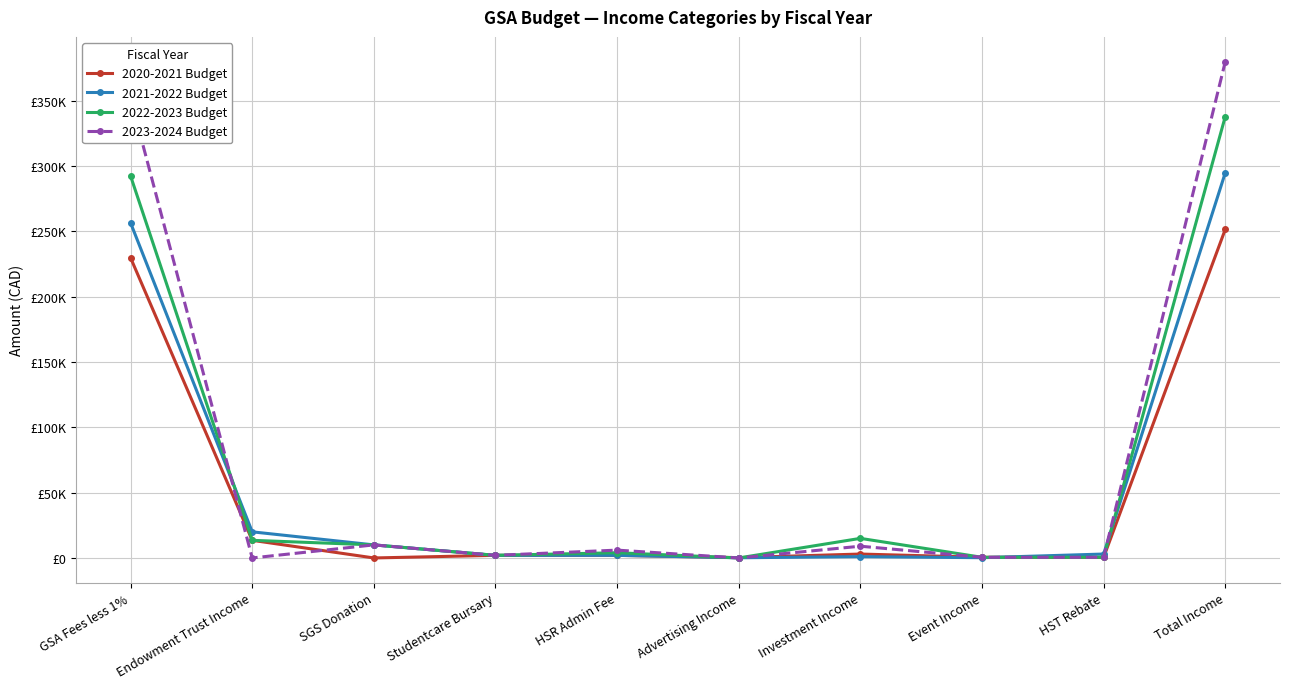

What are all the series names shown in the legend?

2020-2021 Budget, 2021-2022 Budget, 2022-2023 Budget, 2023-2024 Budget